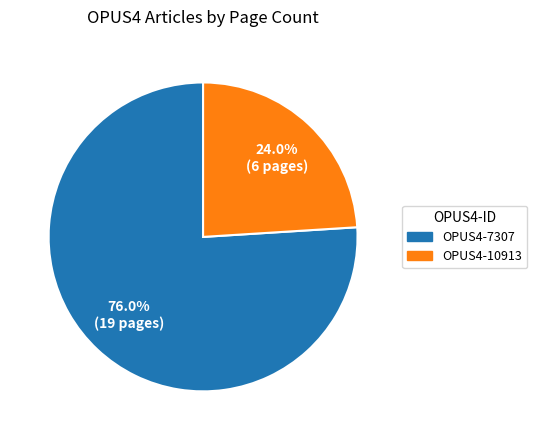

Is it true that OPUS4-7307 is 66% of the pie?

False